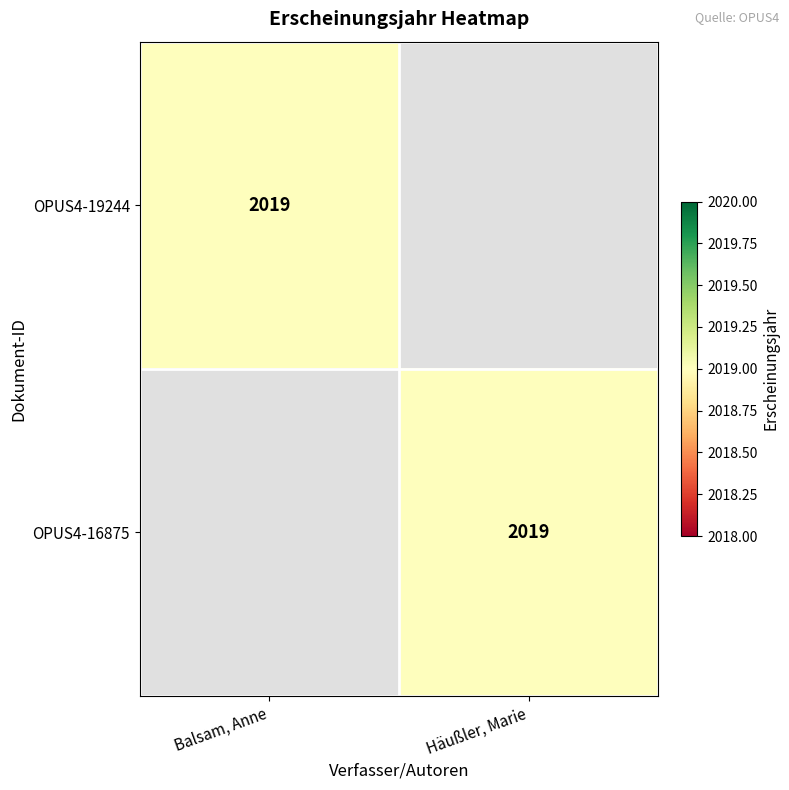

The value of OPUS4-16875 at Häußler, Marie is 2019. True or false?

True